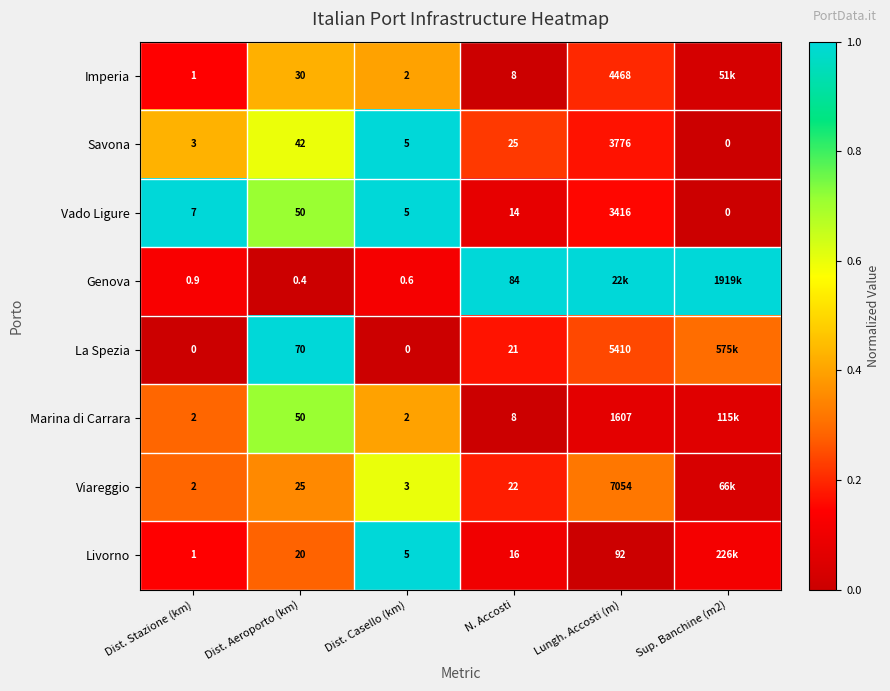

Is the value of Imperia at Dist. Aeroporto (km) greater than the value of Livorno at Dist. Casello (km)?

Yes